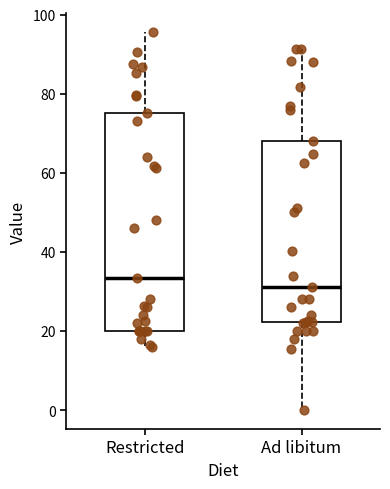

Where does the lower whisker of the box for Restricted end on the y-axis? The values are not printed on the chart, so give them approximately, as read against the axis.

16